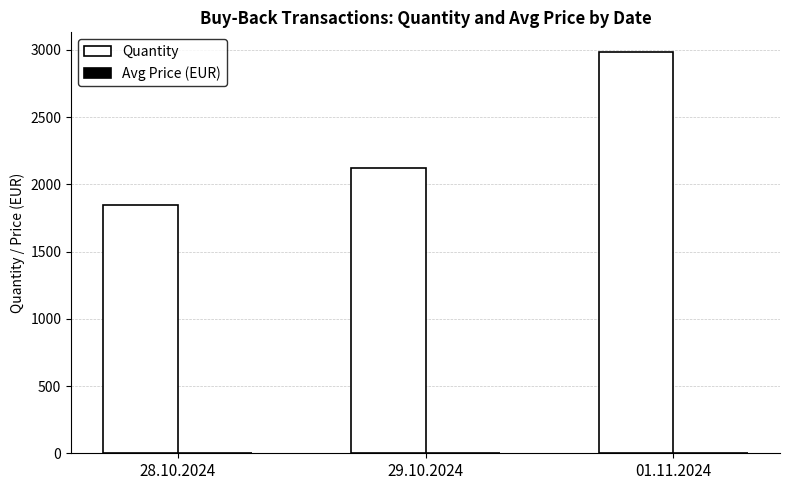

True or false: Quantity has a value of 2982.0 at 01.11.2024.

True